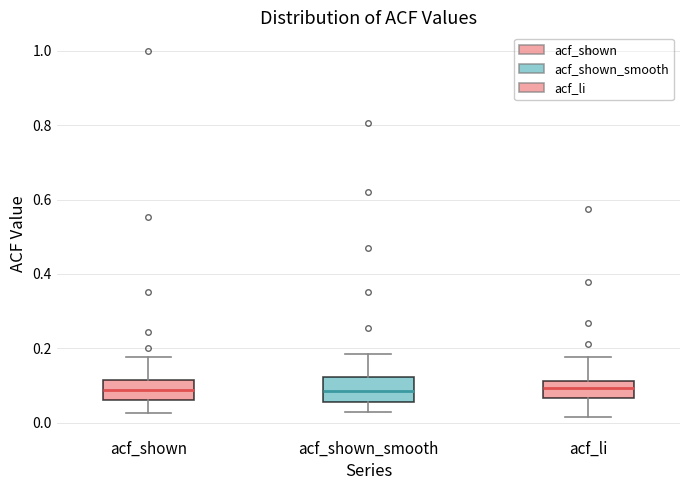

Reading left to right, read every box against the y-axis: the position of its median line, the range the box covers, and the ends of its whiskers. The values are not printed on the chart, so give them approximately, as read against the axis.

acf_shown: median 0.08, box 0.06 to 0.12, whiskers 0.02 to 0.18
acf_shown_smooth: median 0.08, box 0.06 to 0.12, whiskers 0.02 to 0.18
acf_li: median 0.10, box 0.06 to 0.12, whiskers 0.02 to 0.18